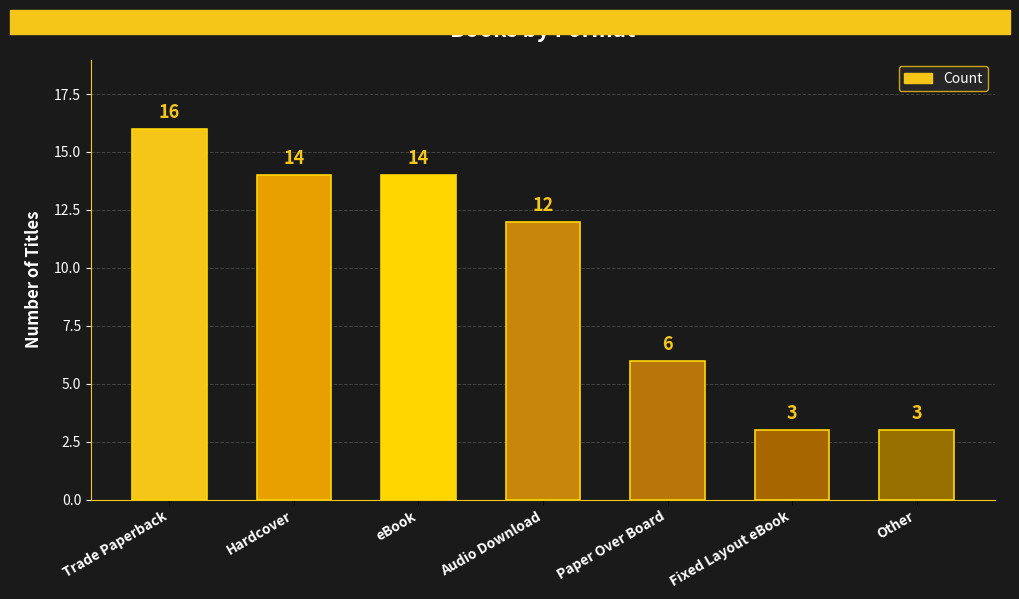

What is the smallest value displayed?

3